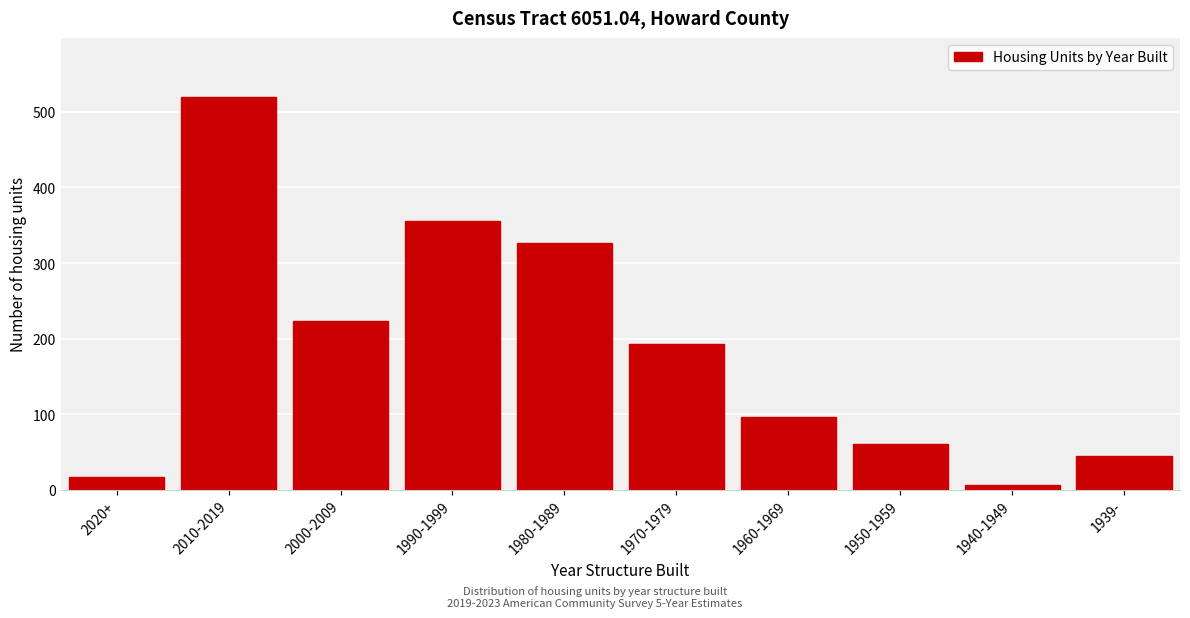

Reading left to right, what are all the values shown in this chart?

2020+=17	2010-2019=520	2000-2009=223	1990-1999=356	1980-1989=326	1970-1979=193	1960-1969=96	1950-1959=61	1940-1949=6	1939-=44